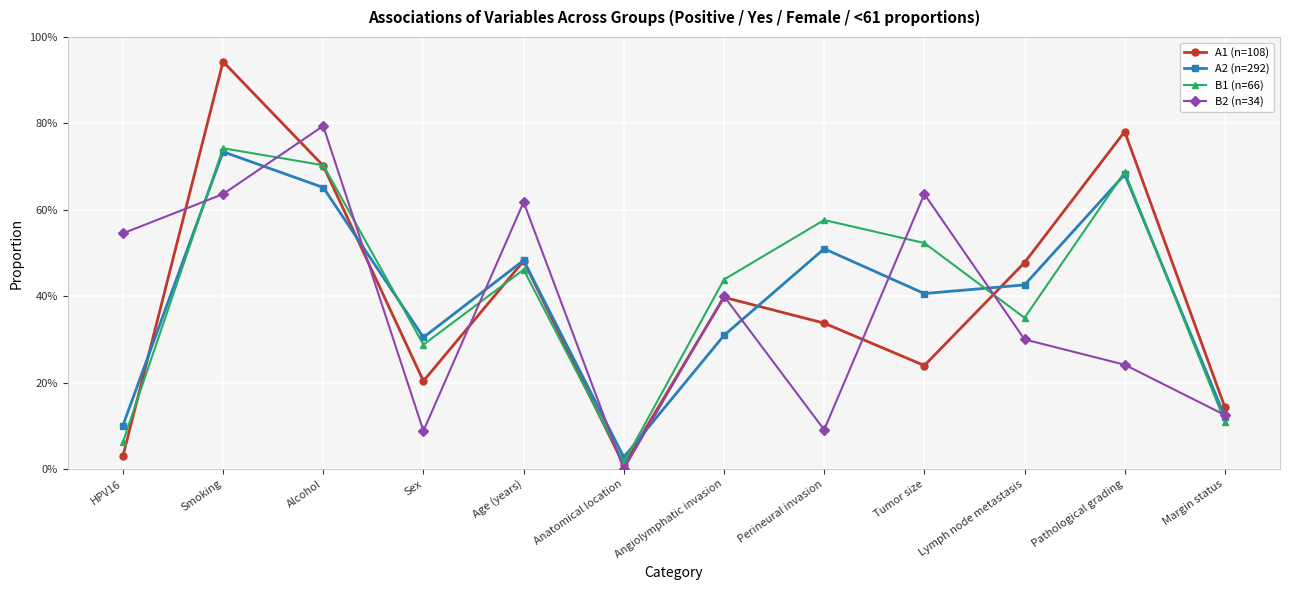

How many times do B1 (n=66) and A2 (n=292) cross each other?

6